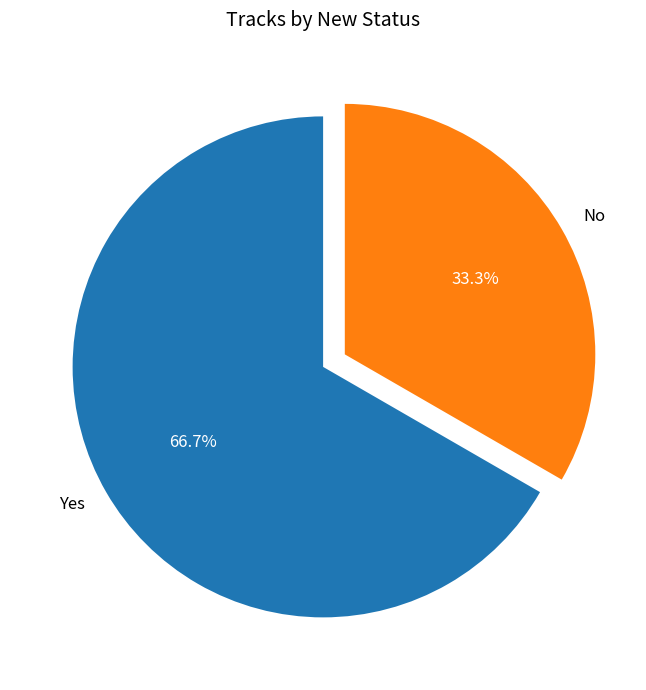

What is the ratio of the value at No to the value at Yes?

0.5